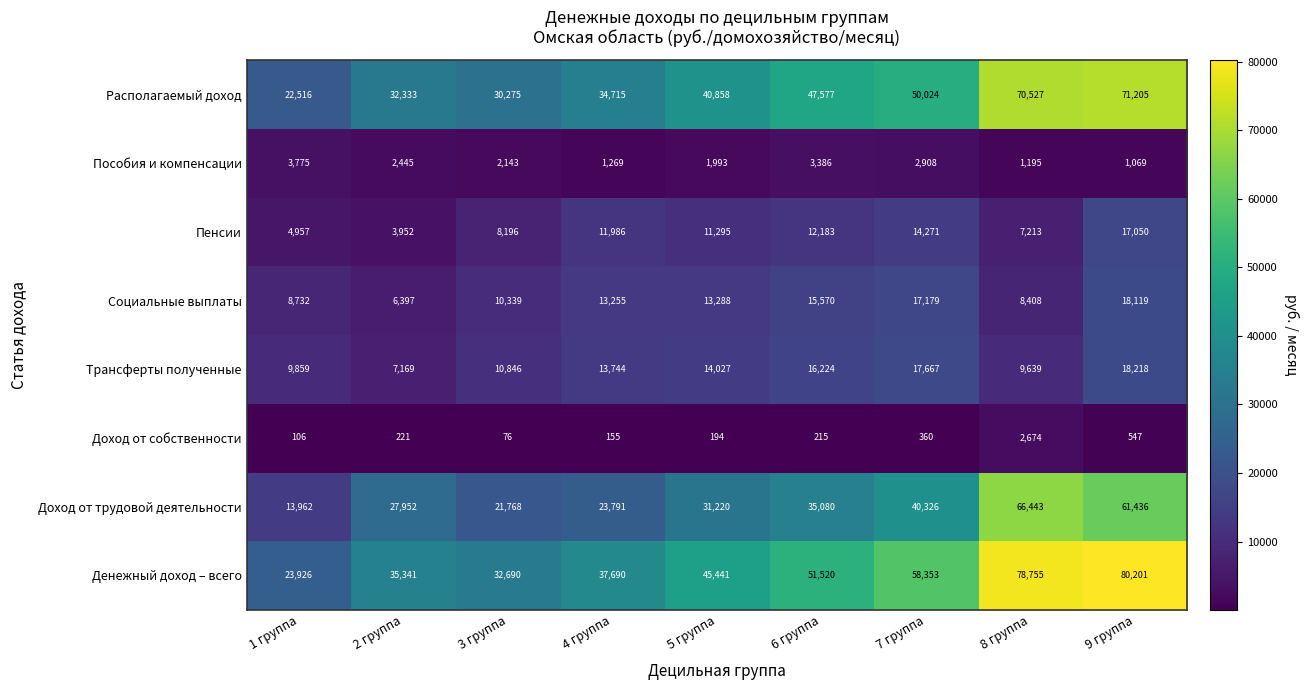

What is the smallest value displayed?

76